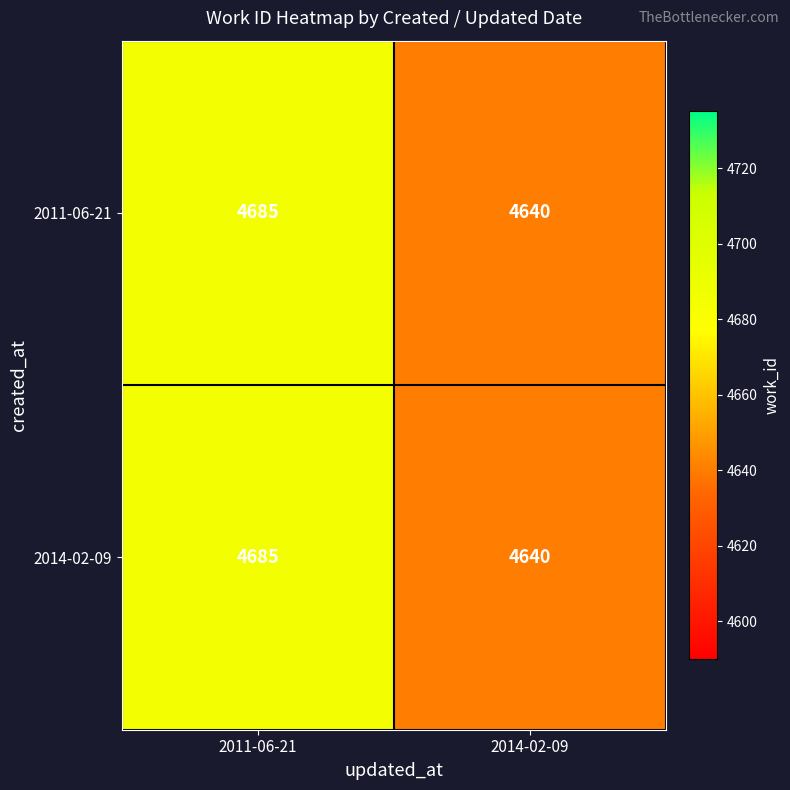

What is the difference between the maximum and minimum values in the 2014-02-09 series?

45